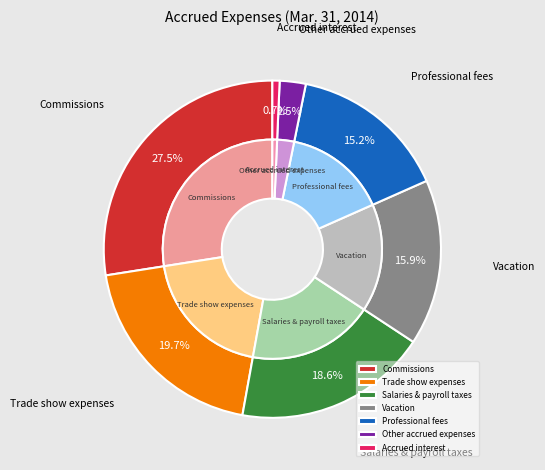

Count the number of slices in the pie.

7